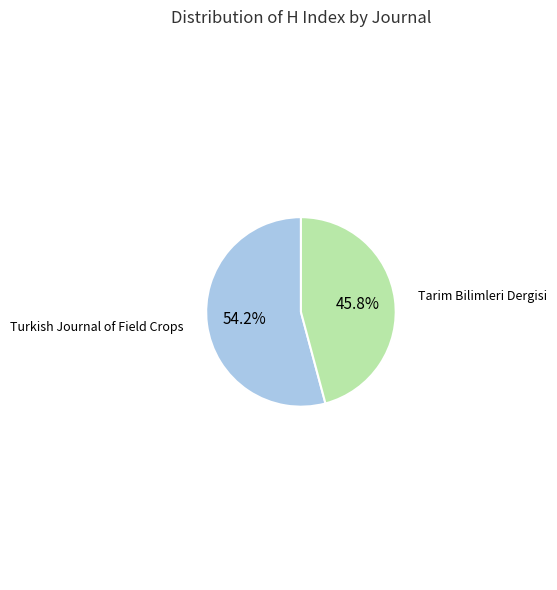

How many segments does this pie chart have?

2